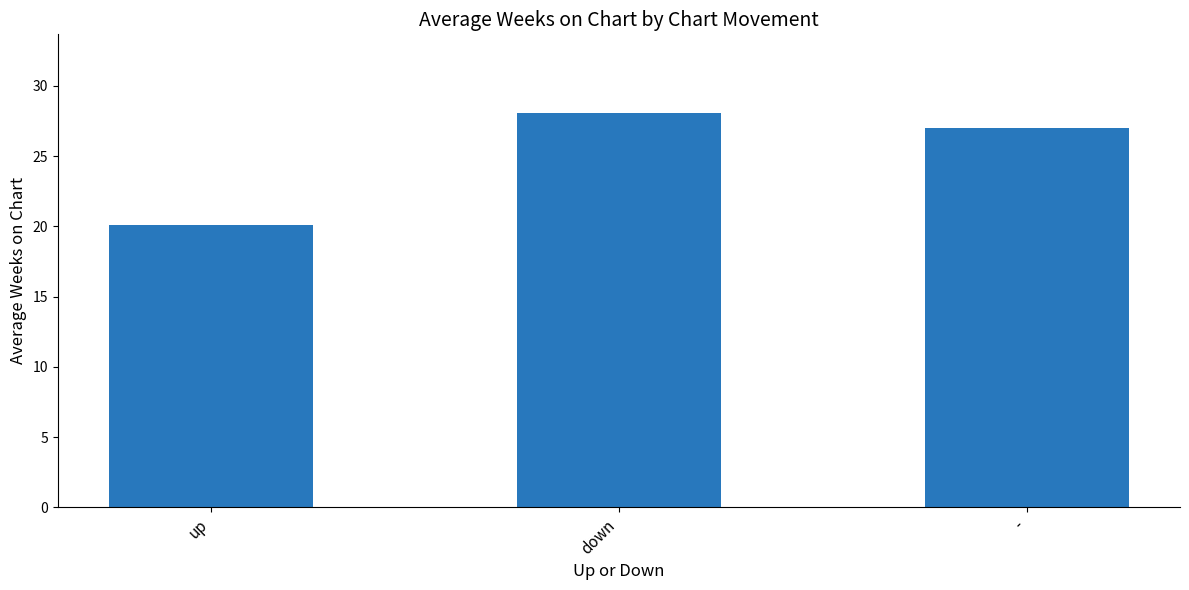

Which category has the lowest value across all series?

up